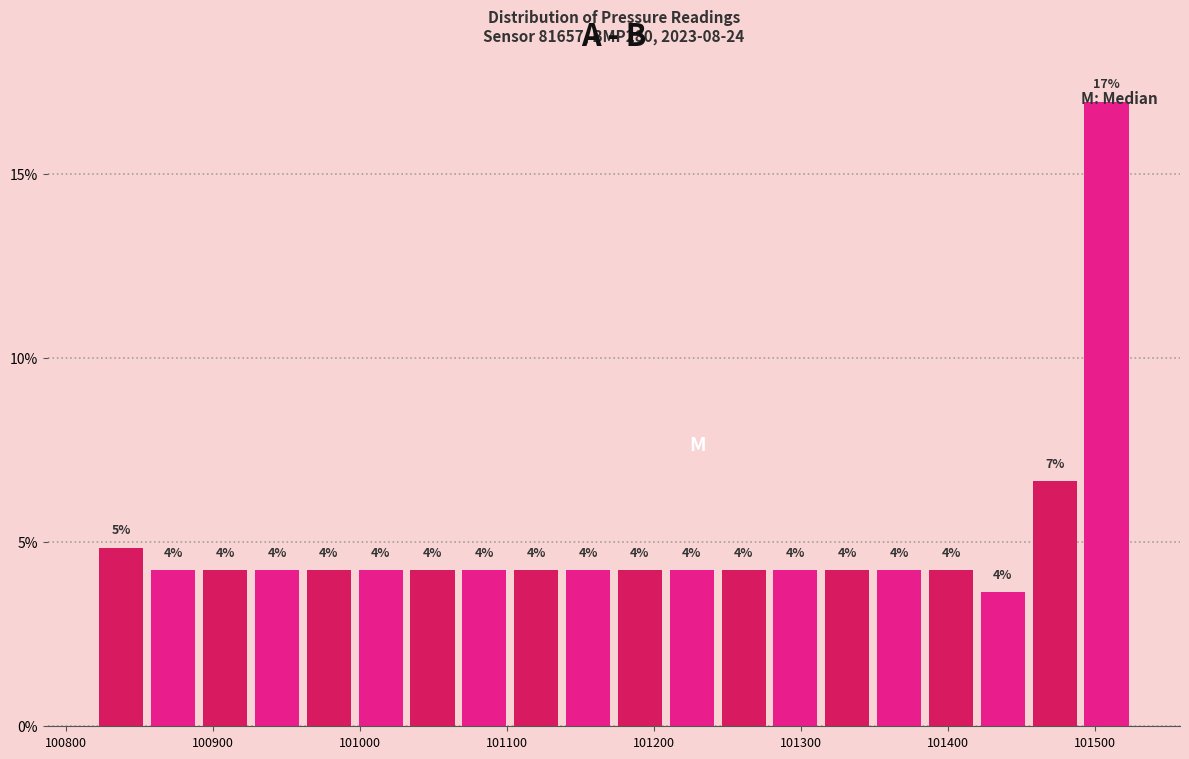

Around what value on the x-axis is the tallest bar? Give the approximate position of its centre, as read against the axis.

101510